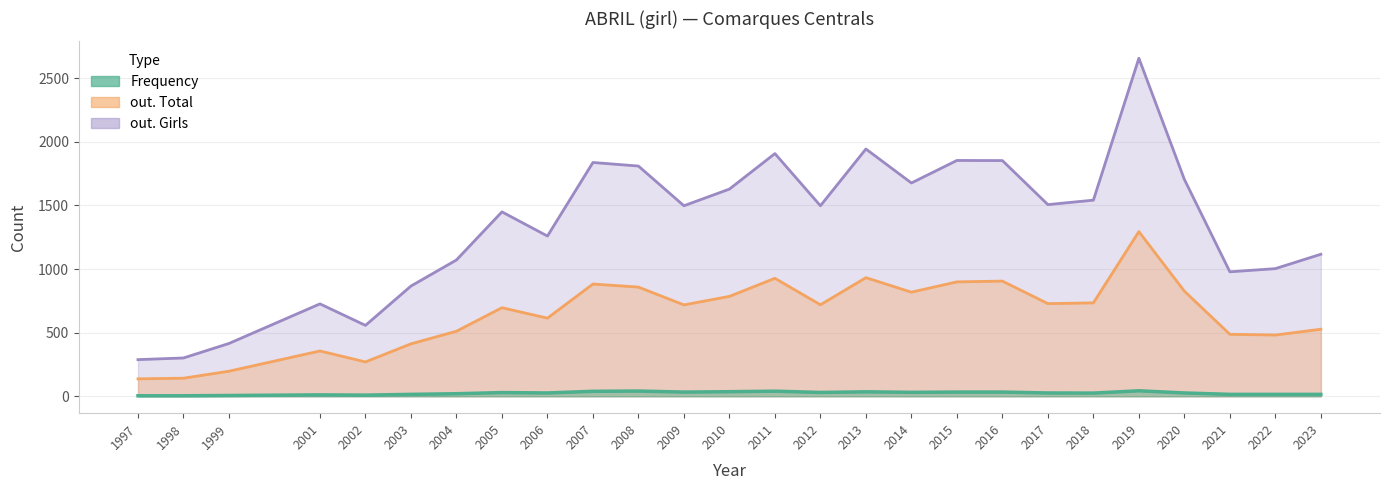

What is the maximum value shown in the chart?

2656